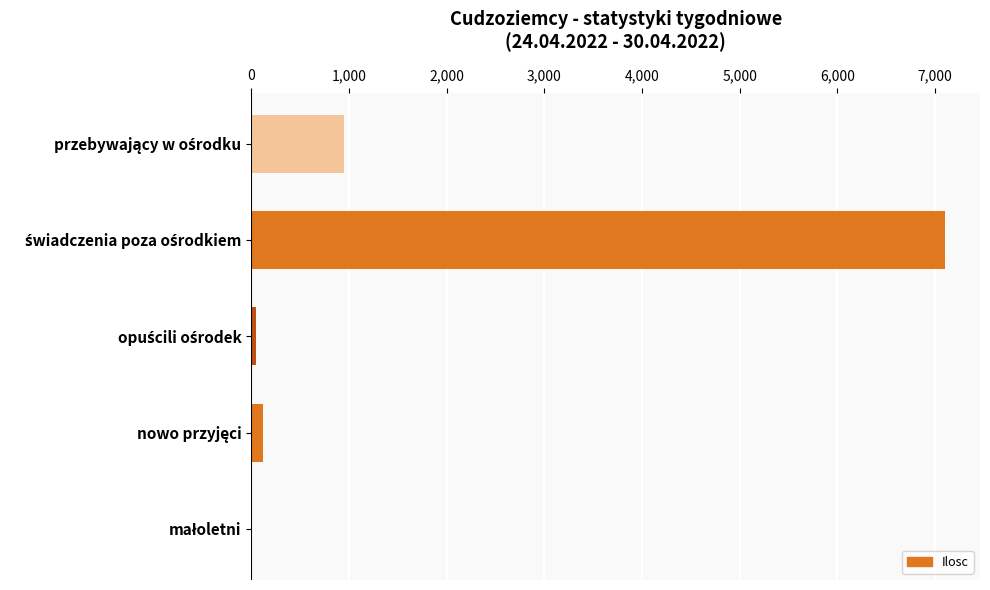

What is the sum of all values?

8223